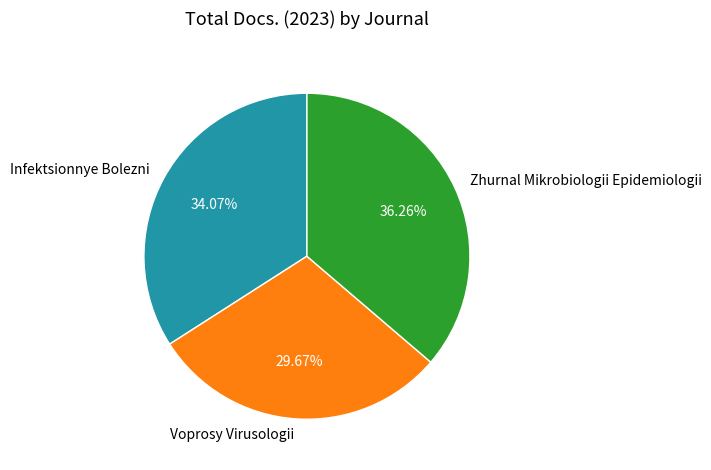

Does any single category account for the majority?

No